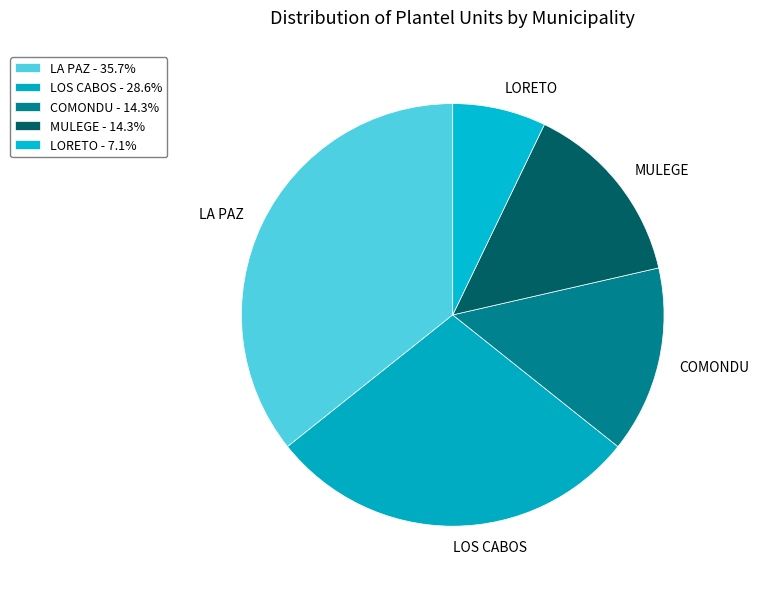

To the nearest percent, what percentage of the pie is MULEGE?

14%